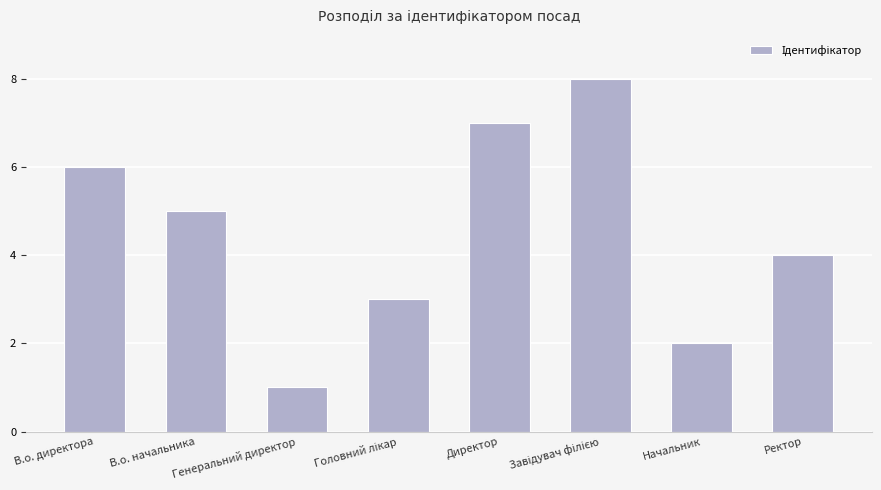

The chart shows a value of 7 at В.о. начальника. True or false?

False